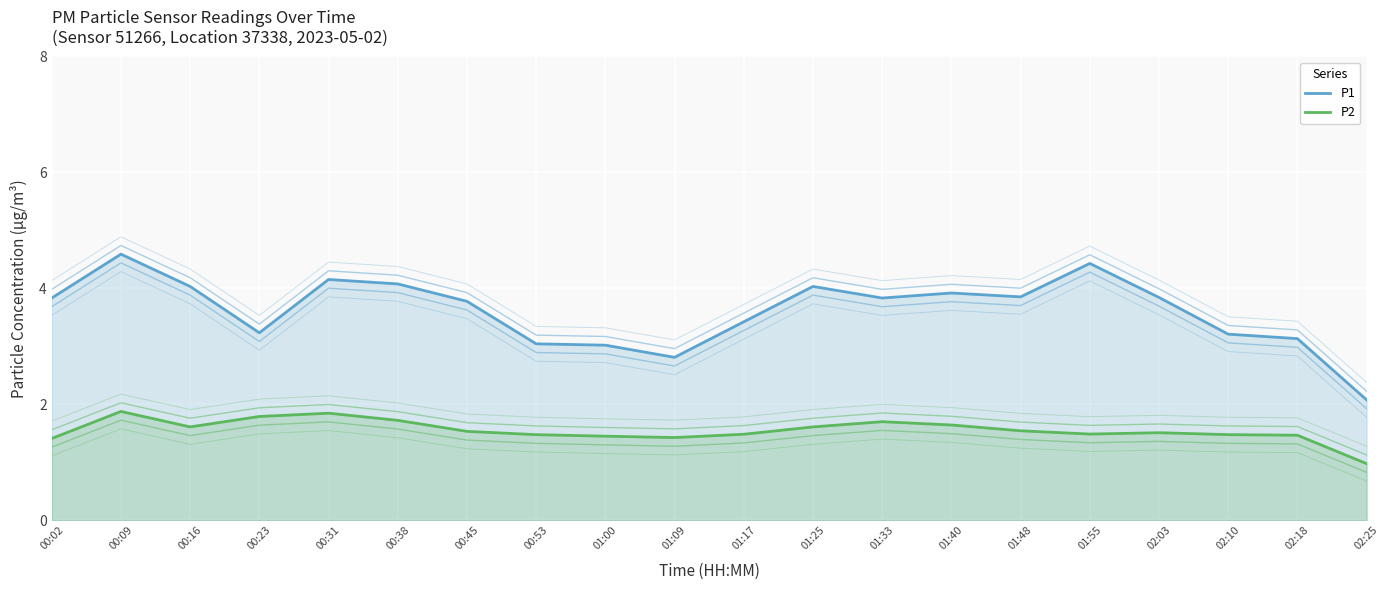

What is the highest value of the P2 series?

1.9